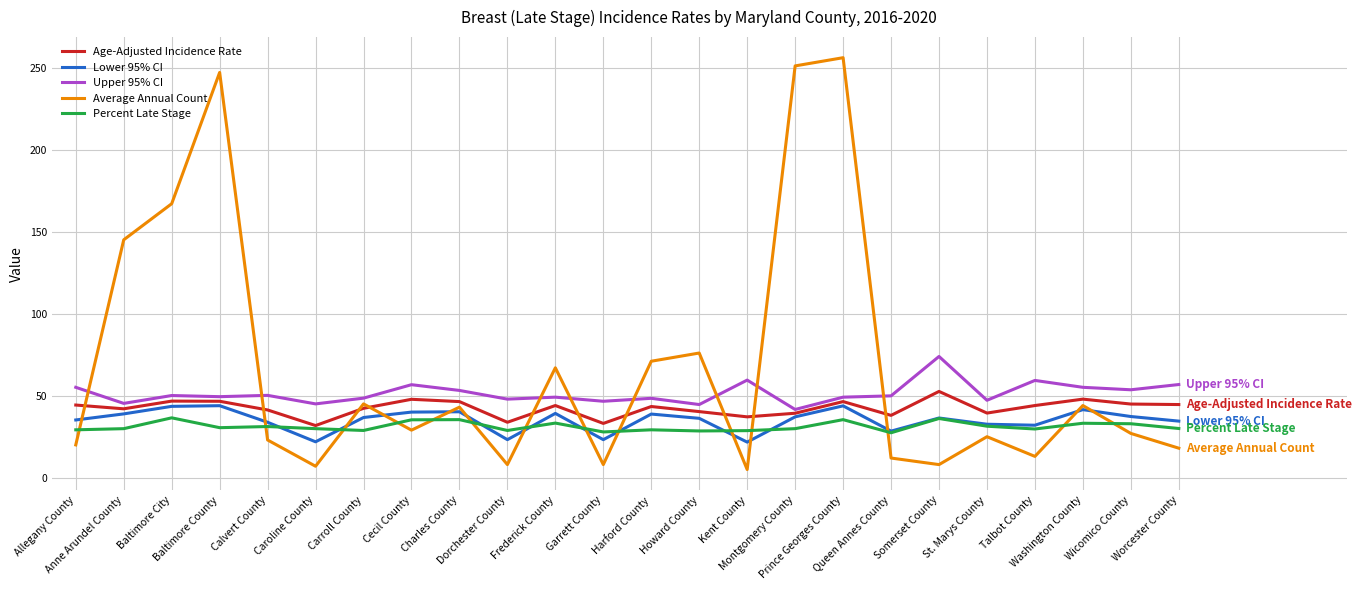

True or false: Percent Late Stage and Upper 95% CI cross at least once.

False